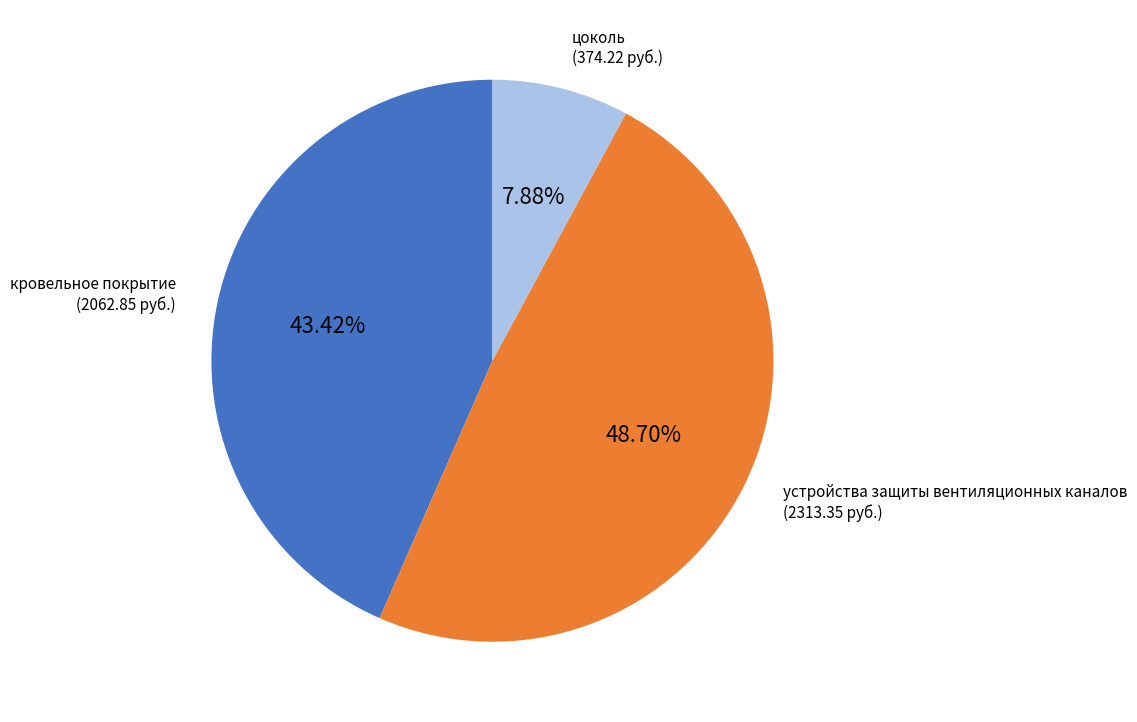

Is there a majority slice in this chart?

No